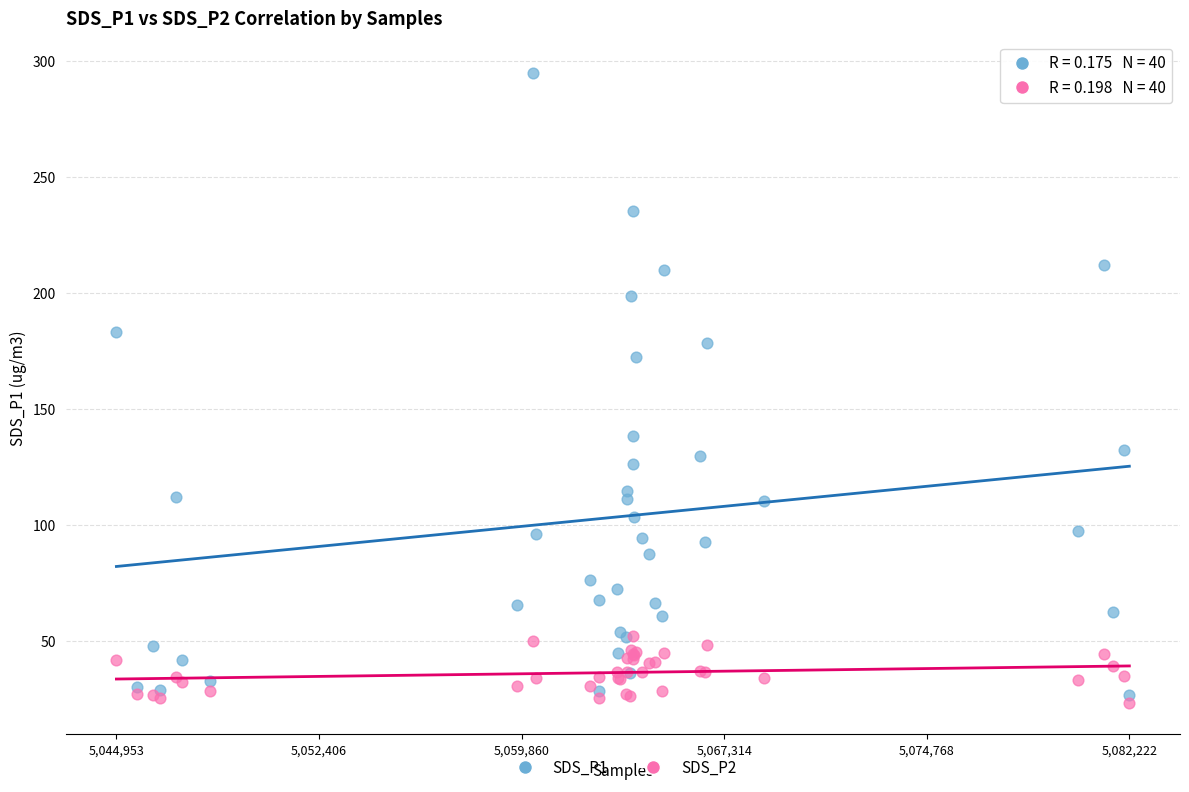

Across all series, what Y value is closest to 159?

172.3